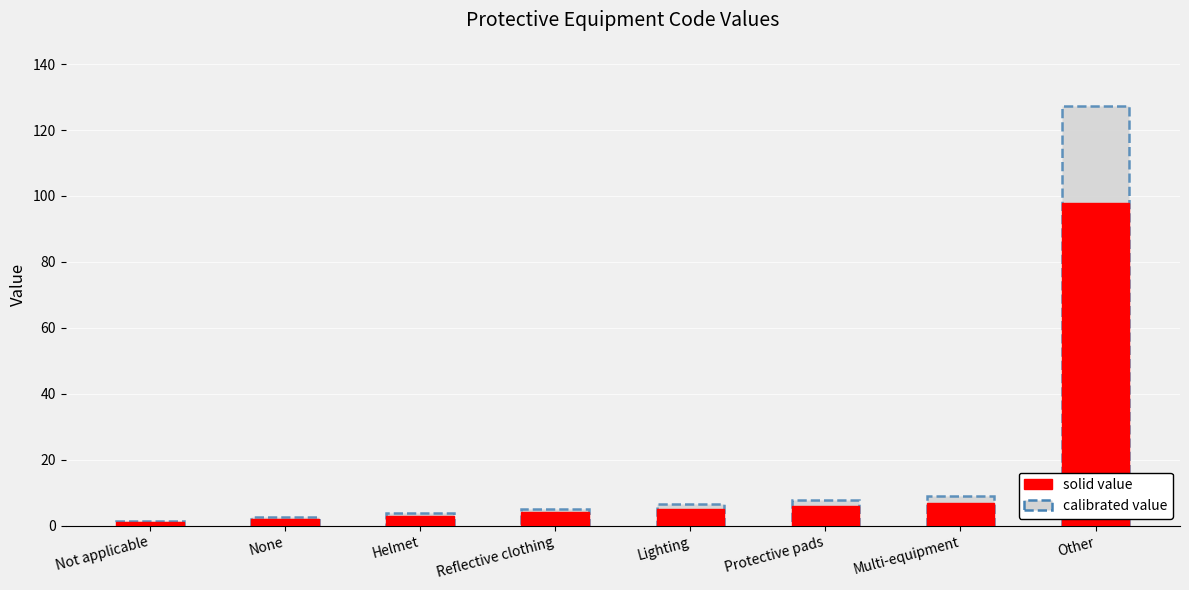

Which series has the widest spread of values?

Value (calibrated)